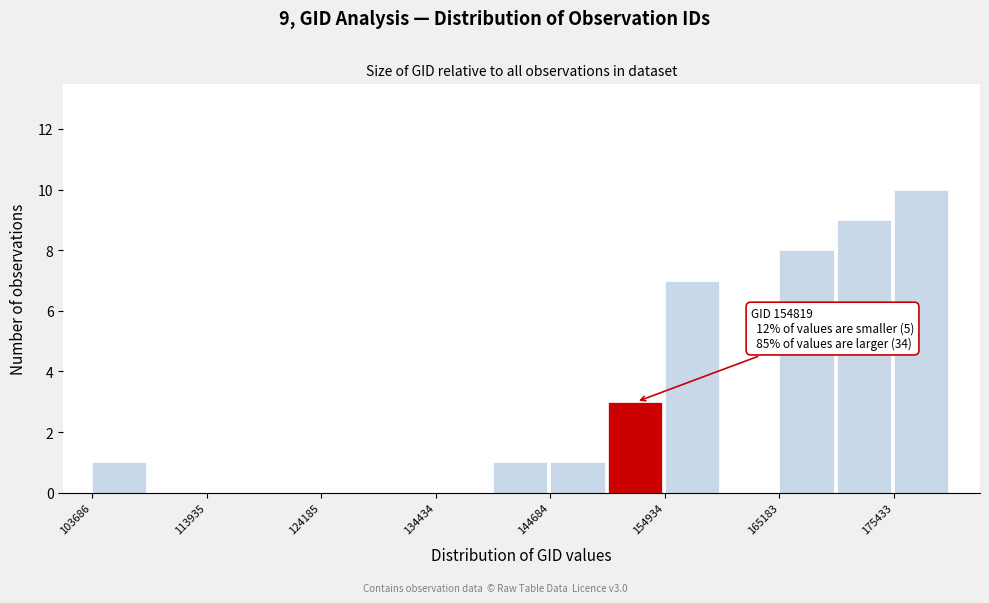

Read against the x-axis, roughly where is the centre of the tallest bar?

178000